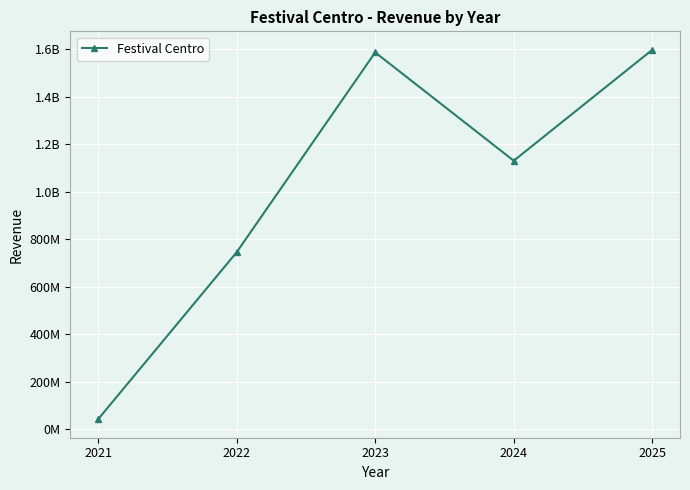

List the labels in order of value, smallest first.

2021, 2022, 2024, 2023, 2025